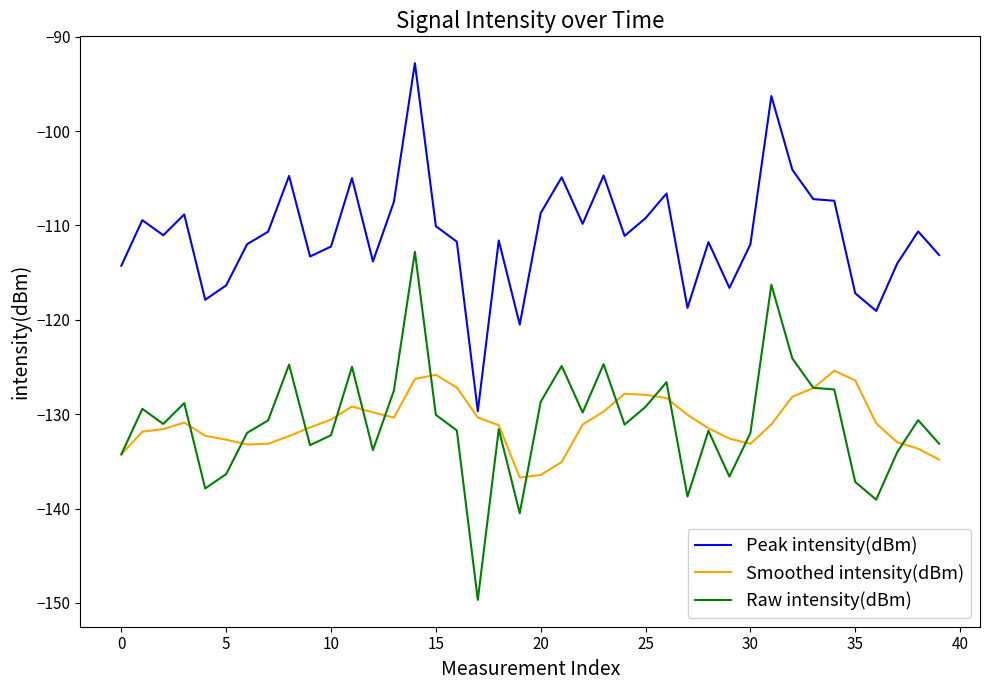

What is the smallest value displayed?

-149.7